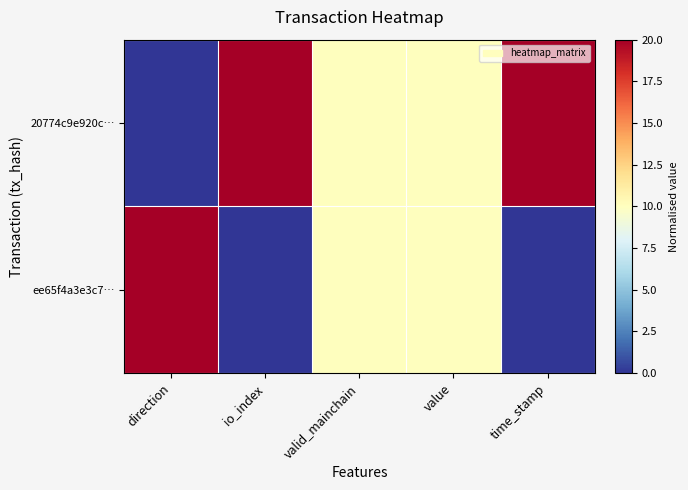

Which category has the lowest value across all series?

direction